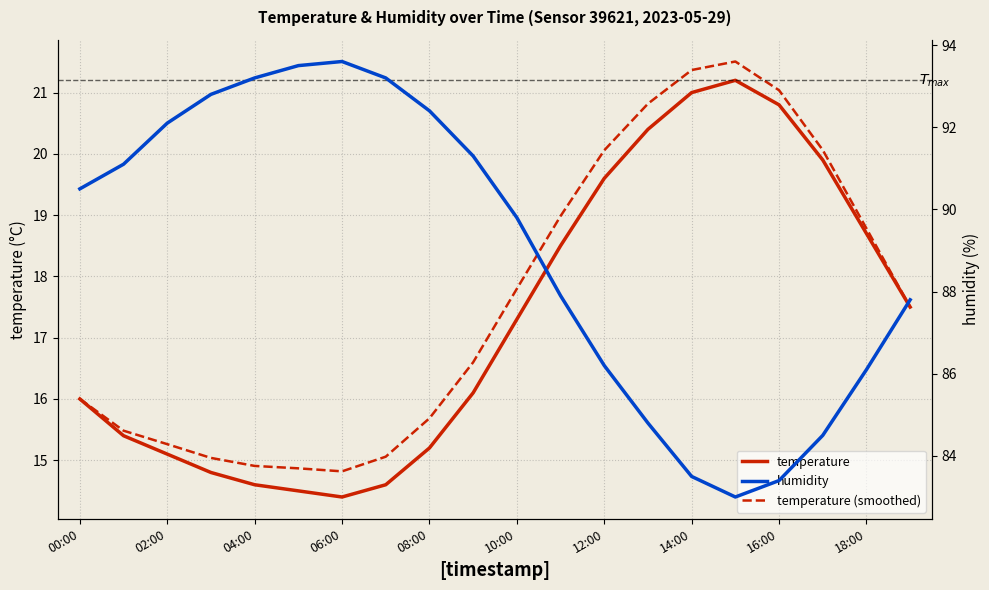

List the series in order of their peak value, highest first.

humidity, temperature (smoothed), temperature